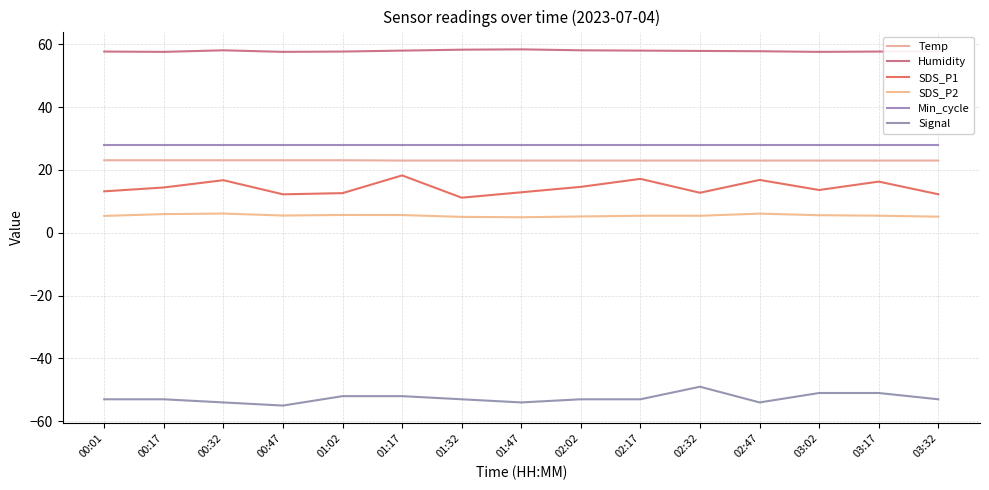

Is the value of Min_cycle at 00:17 greater than the value of SDS_P1 at 03:17?

Yes